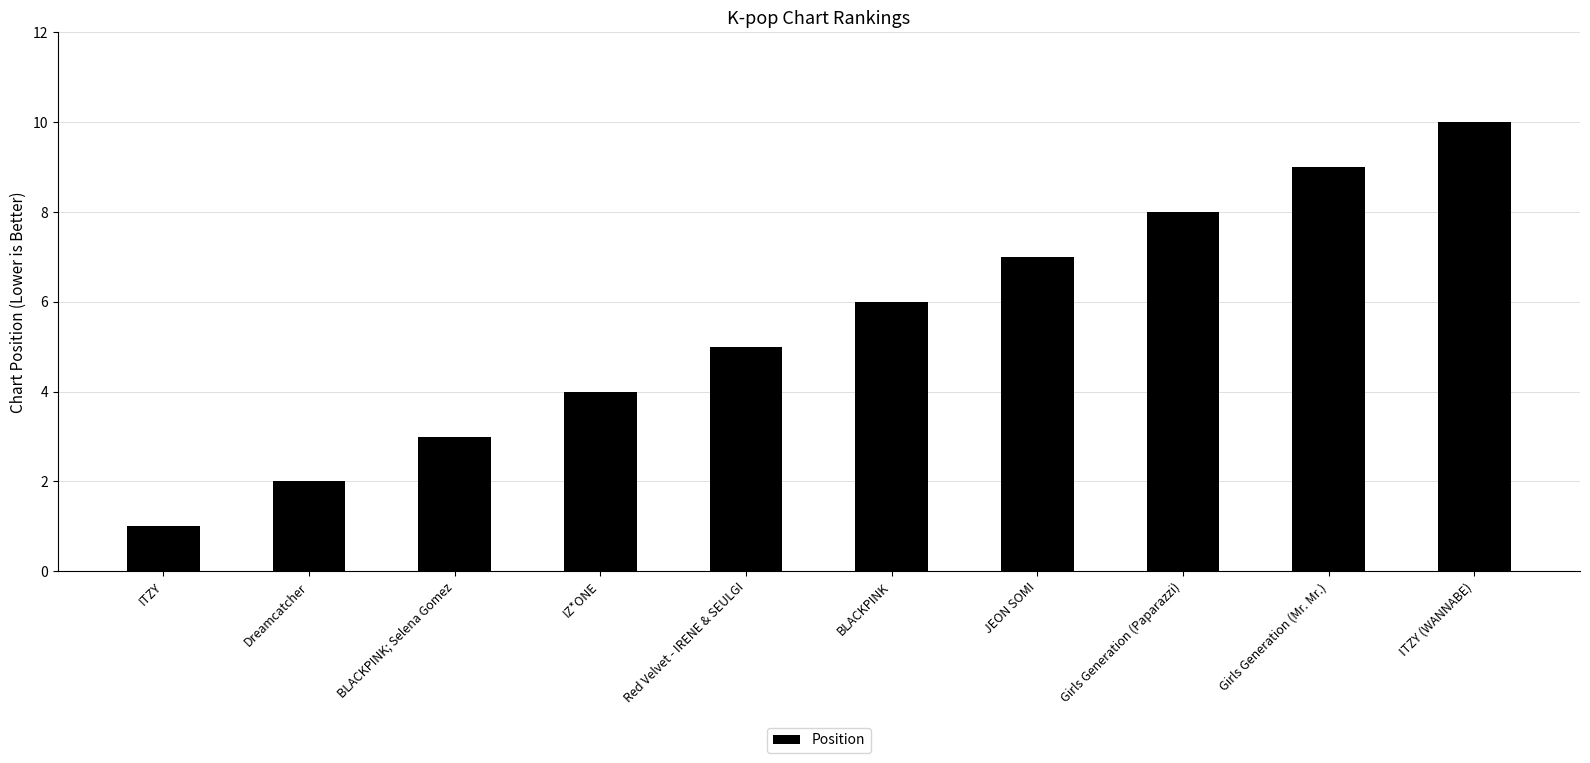

Read the value at ITZY.

1